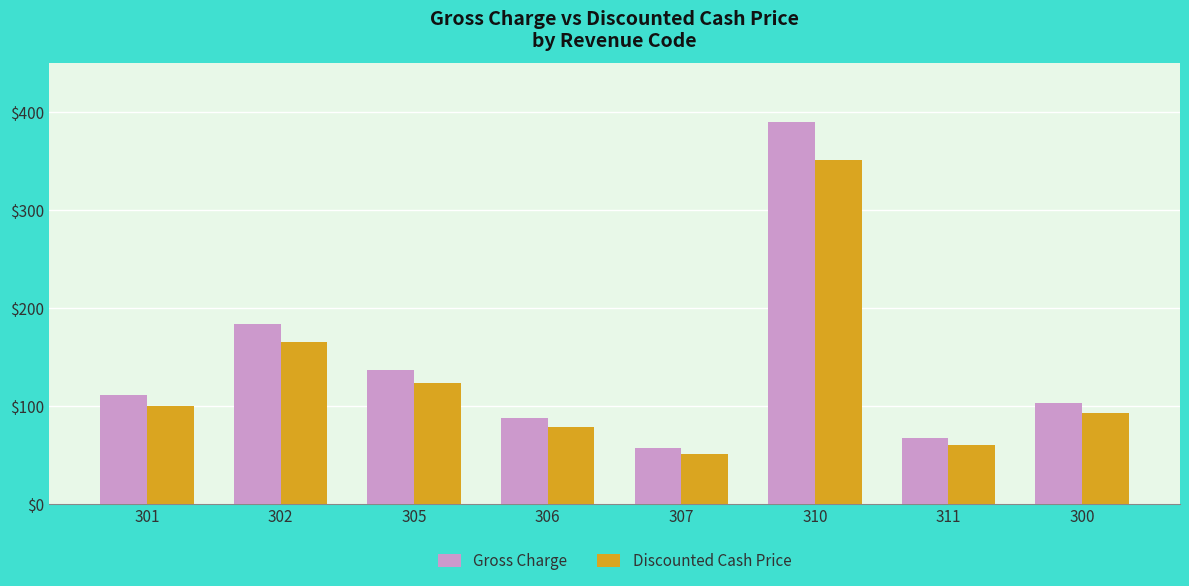

What is the greatest value displayed?

390.6